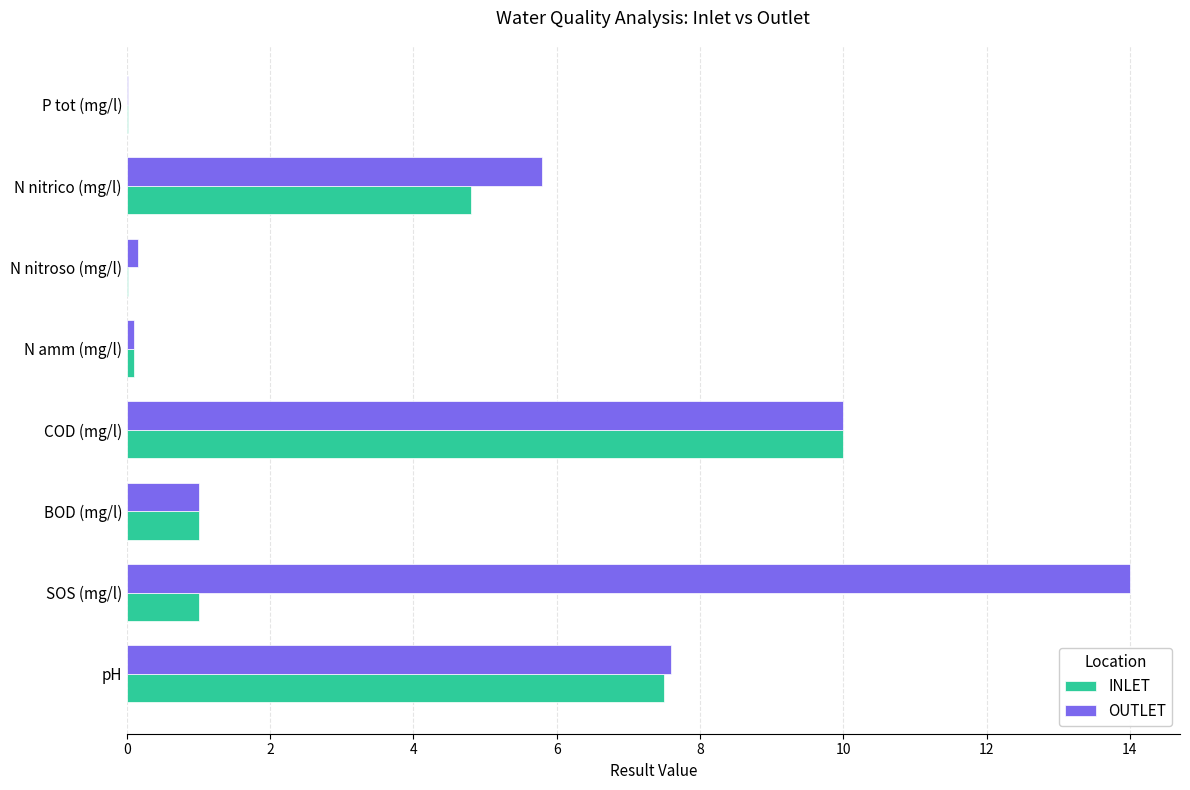

What is the sum of all INLET values?

24.4